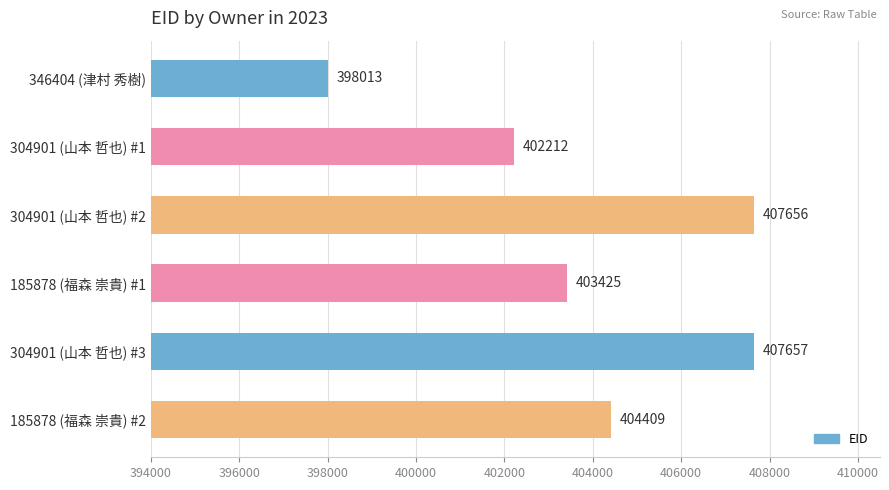

At which label is the value closest to 402835?

185878 (福森 崇貴) #1